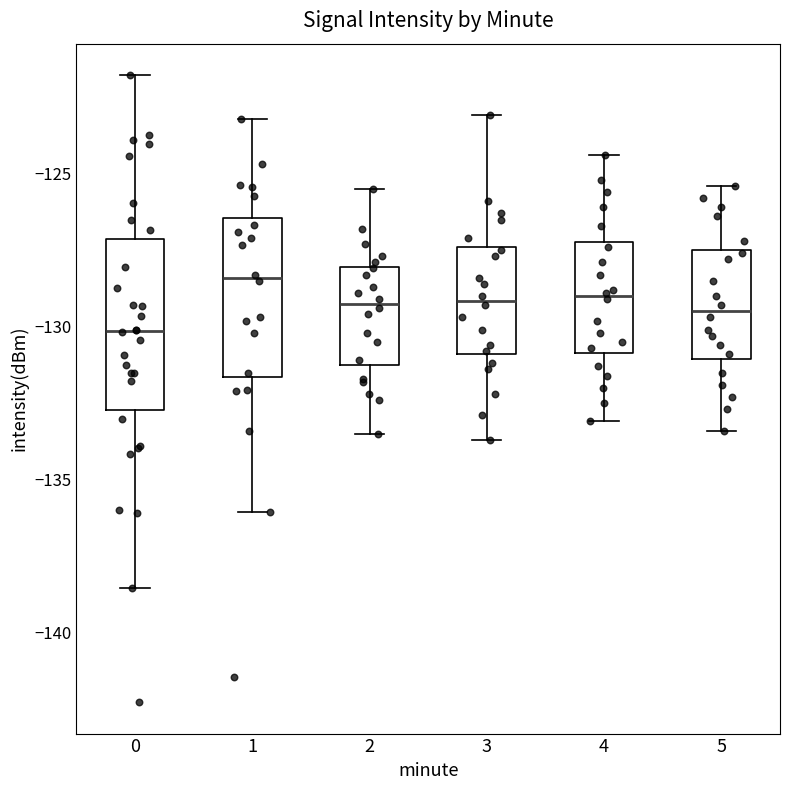

Where does the median line of the box at x = 0 sit on the y-axis? The values are not printed on the chart, so give them approximately, as read against the axis.

-130.0